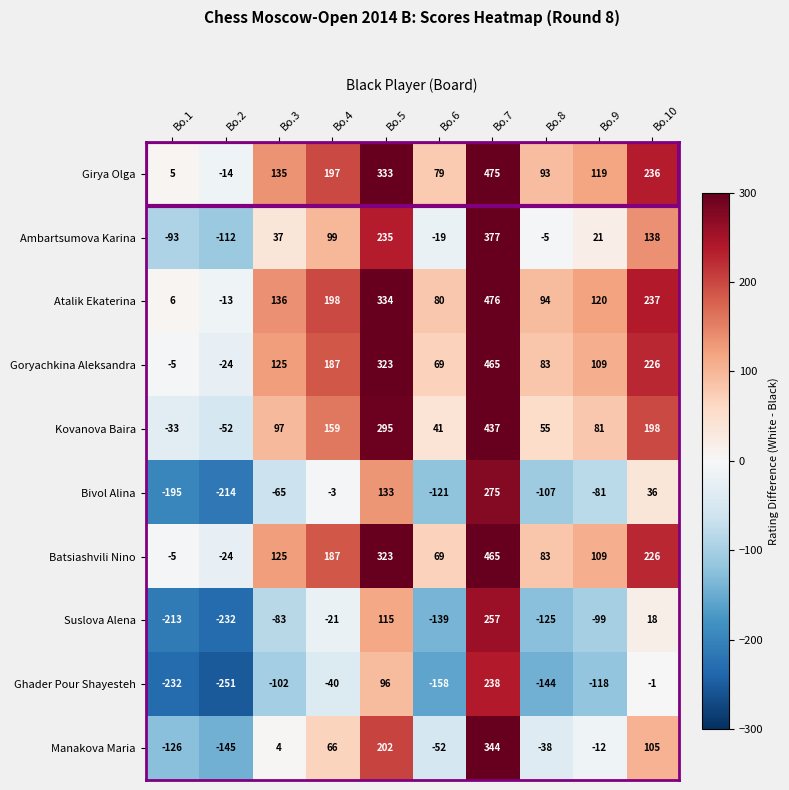

How many data points does each series have?

10